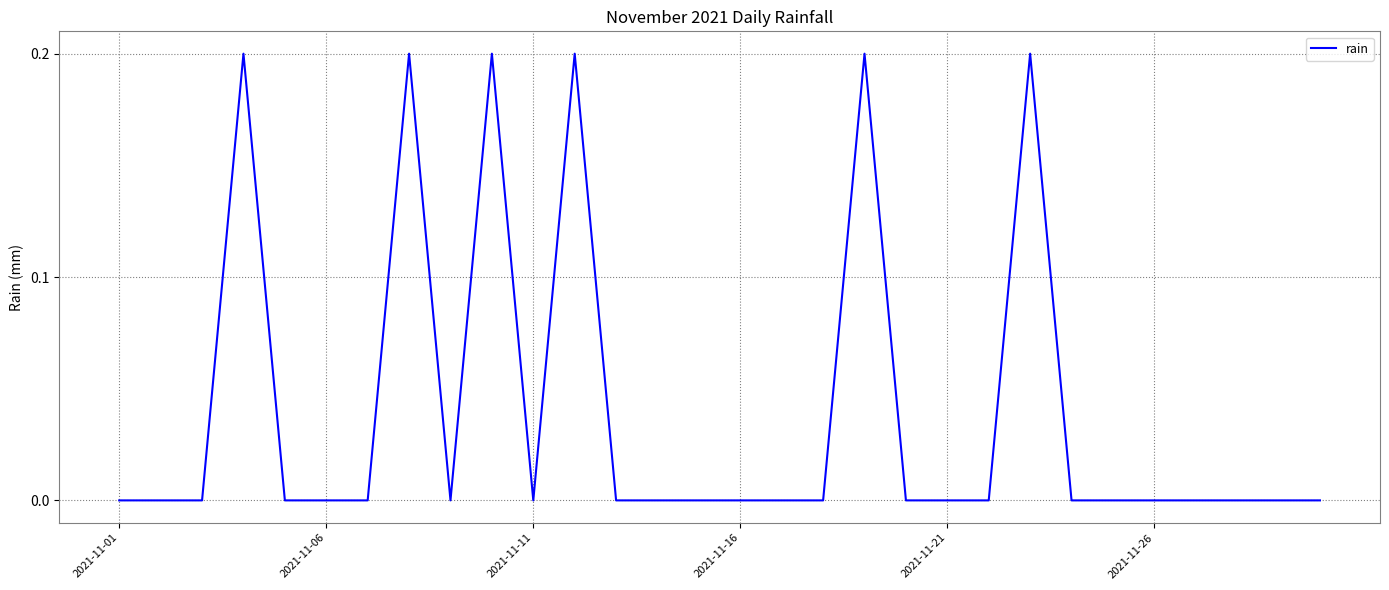

How many series are shown in this chart?

1